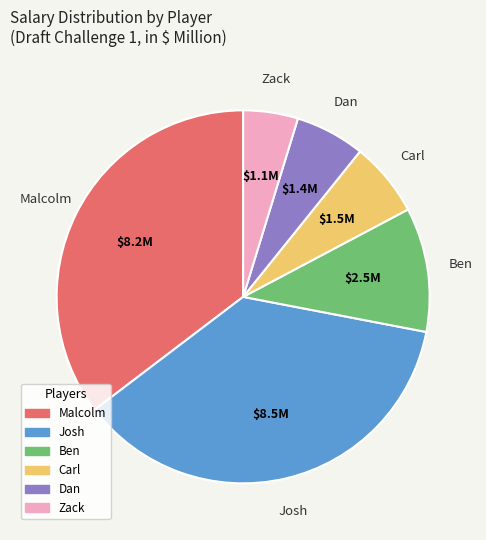

Between Josh and Carl, which is larger?

Josh